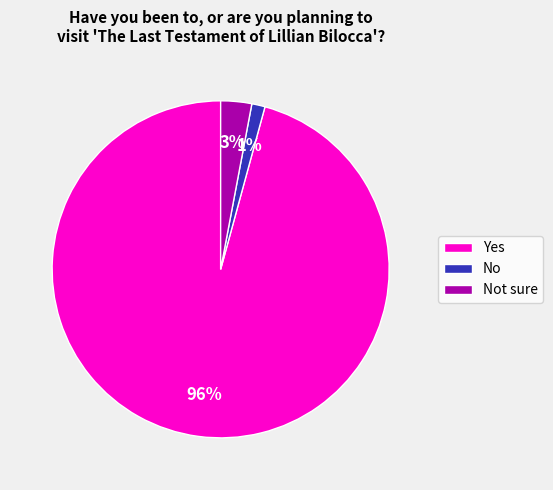

To the nearest percent, what percentage of the pie is No?

1%